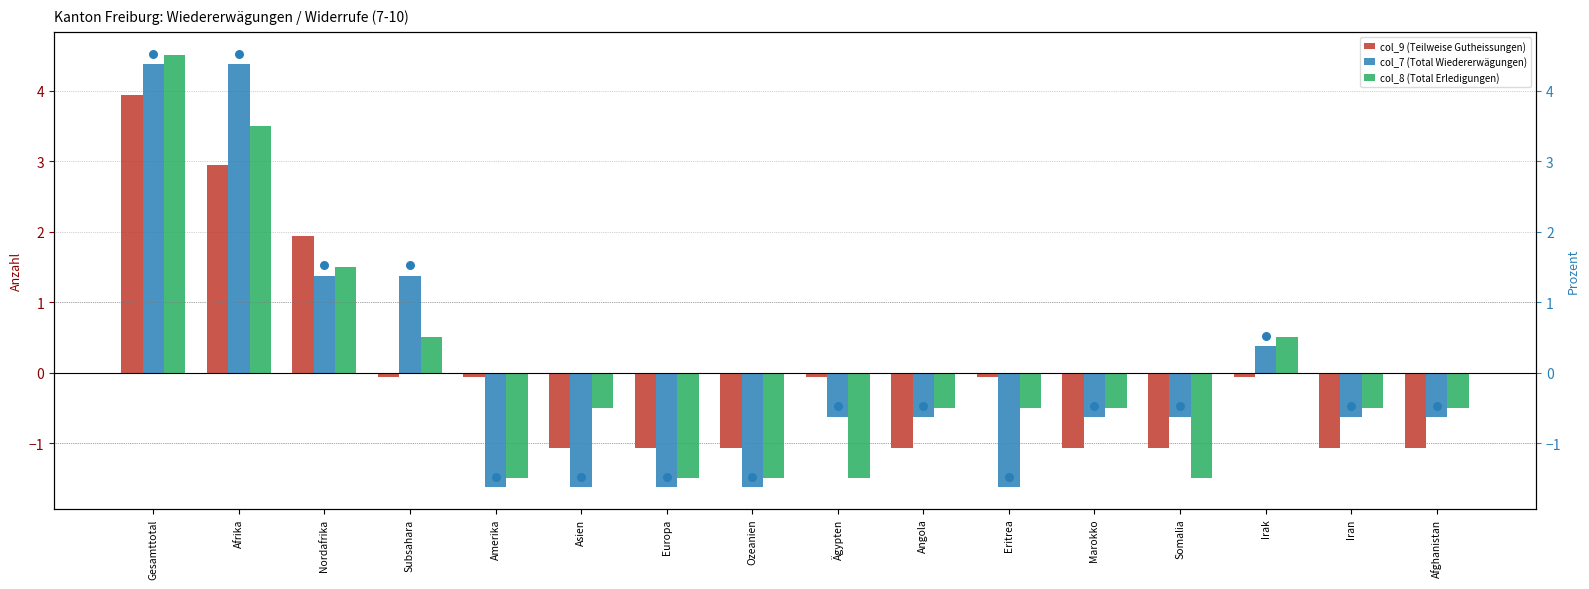

At how many categories does at least one series exceed 0?

5